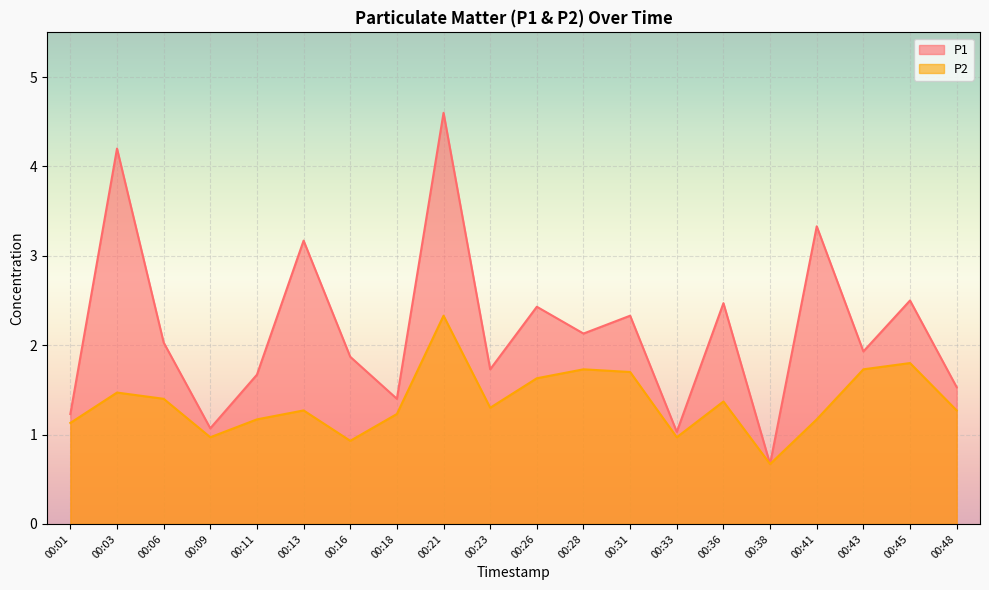

Reading right to left, list all the values displayed in this chart.

P1: 00:48=1.5	00:45=2.5	00:43=1.9	00:41=3.3	00:38=0.7	00:36=2.5	00:33=1.0	00:31=2.3	00:28=2.1	00:26=2.4	00:23=1.7	00:21=4.6	00:18=1.4	00:16=1.9	00:13=3.2	00:11=1.7	00:09=1.1	00:06=2.0	00:03=4.2	00:01=1.2
P2: 00:48=1.3	00:45=1.8	00:43=1.7	00:41=1.2	00:38=0.7	00:36=1.4	00:33=1.0	00:31=1.7	00:28=1.7	00:26=1.6	00:23=1.3	00:21=2.3	00:18=1.2	00:16=0.9	00:13=1.3	00:11=1.2	00:09=1.0	00:06=1.4	00:03=1.5	00:01=1.1